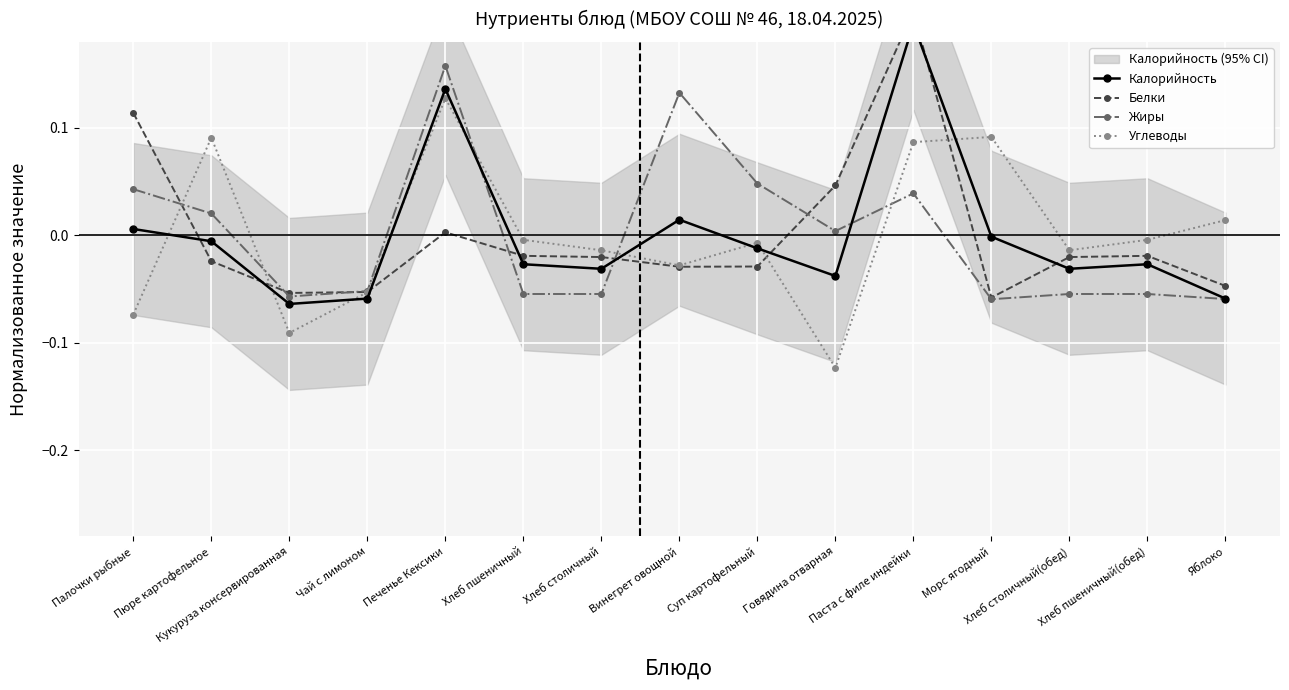

At Говядина отварная, list the series in order from smallest to largest.

Углеводы, Калорийность, Жиры, Белки